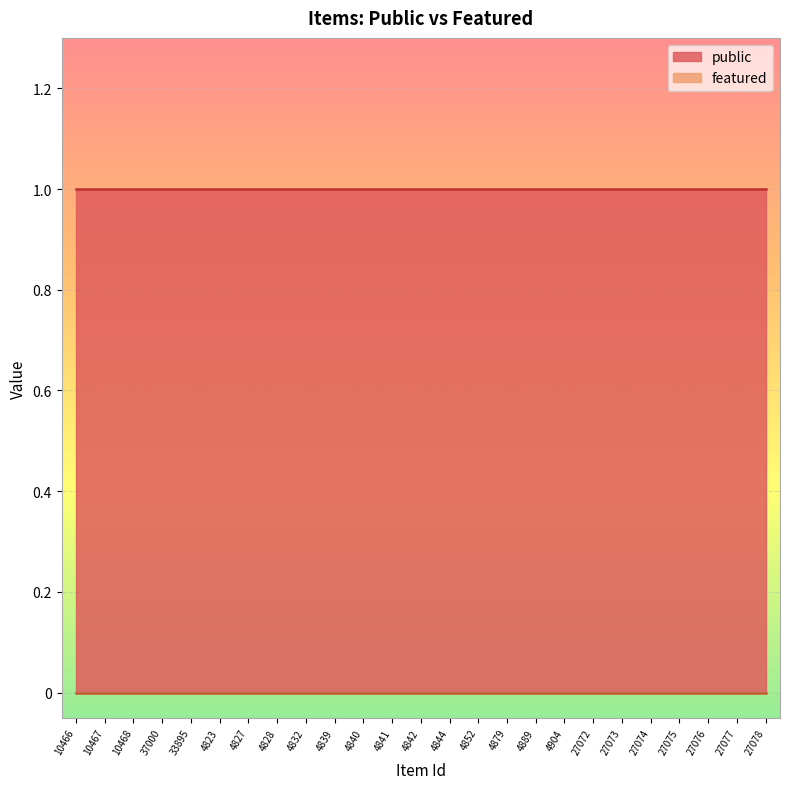

Rank the series at 4844 from lowest to highest value.

featured, public